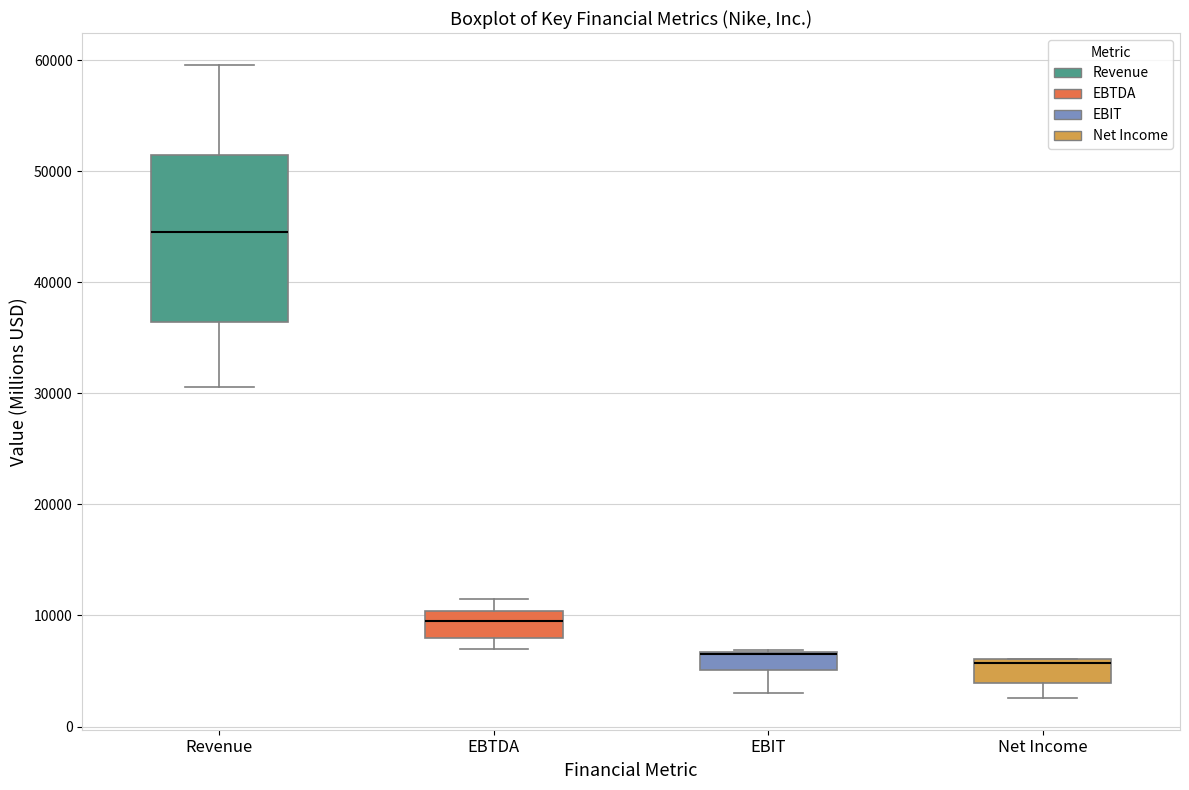

Which box is the tallest, from its lower edge to its upper edge?

Revenue